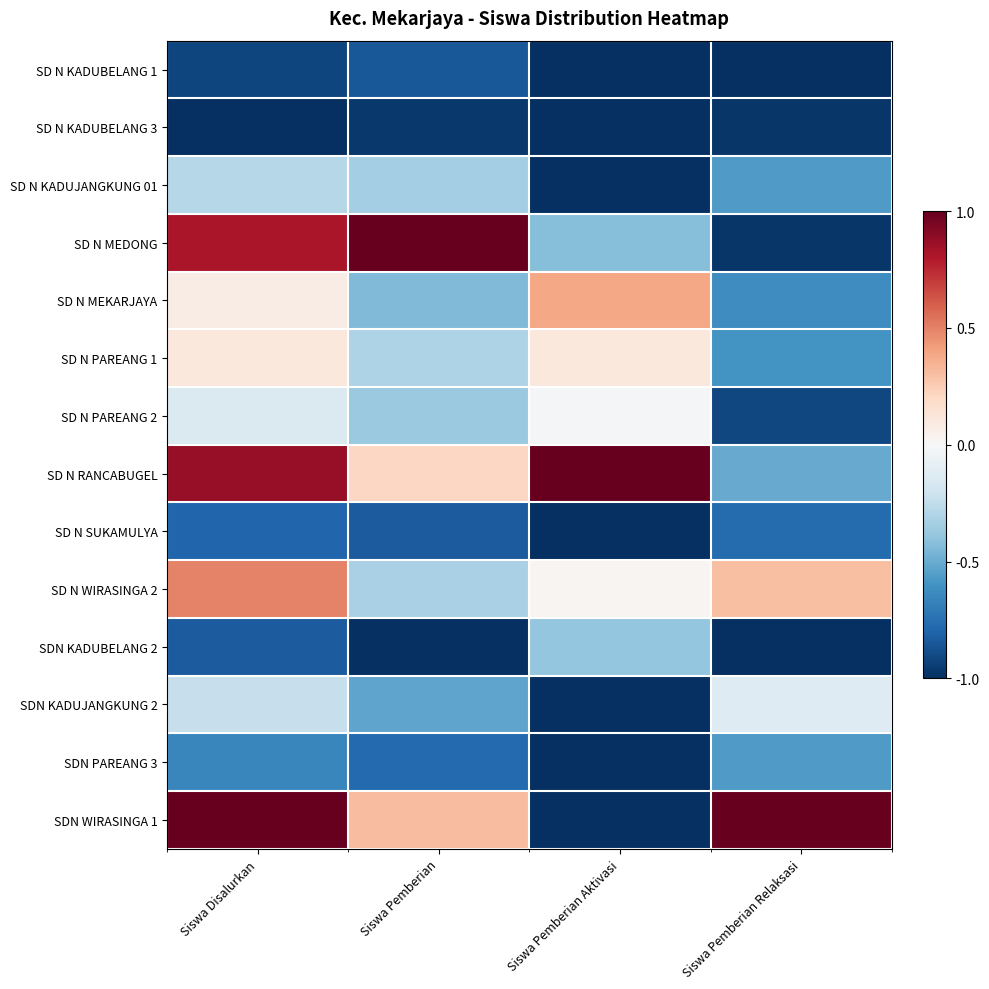

Reading right to left, extract all data points from this chart.

SD N KADUBELANG 1: Siswa Pemberian Relaksasi=-1.0	Siswa Pemberian Aktivasi=-1.0	Siswa Pemberian=-0.8	Siswa Disalurkan=-0.9
SD N KADUBELANG 3: Siswa Pemberian Relaksasi=-1.0	Siswa Pemberian Aktivasi=-1.0	Siswa Pemberian=-1.0	Siswa Disalurkan=-1.0
SD N KADUJANGKUNG 01: Siswa Pemberian Relaksasi=-0.6	Siswa Pemberian Aktivasi=-1.0	Siswa Pemberian=-0.3	Siswa Disalurkan=-0.3
SD N MEDONG: Siswa Pemberian Relaksasi=-1.0	Siswa Pemberian Aktivasi=-0.4	Siswa Pemberian=1.0	Siswa Disalurkan=0.8
SD N MEKARJAYA: Siswa Pemberian Relaksasi=-0.6	Siswa Pemberian Aktivasi=0.4	Siswa Pemberian=-0.4	Siswa Disalurkan=0.1
SD N PAREANG 1: Siswa Pemberian Relaksasi=-0.6	Siswa Pemberian Aktivasi=0.1	Siswa Pemberian=-0.3	Siswa Disalurkan=0.1
SD N PAREANG 2: Siswa Pemberian Relaksasi=-0.9	Siswa Pemberian Aktivasi=-0.0	Siswa Pemberian=-0.4	Siswa Disalurkan=-0.1
SD N RANCABUGEL: Siswa Pemberian Relaksasi=-0.5	Siswa Pemberian Aktivasi=1.0	Siswa Pemberian=0.2	Siswa Disalurkan=0.9
SD N SUKAMULYA: Siswa Pemberian Relaksasi=-0.8	Siswa Pemberian Aktivasi=-1.0	Siswa Pemberian=-0.8	Siswa Disalurkan=-0.8
SD N WIRASINGA 2: Siswa Pemberian Relaksasi=0.3	Siswa Pemberian Aktivasi=0.0	Siswa Pemberian=-0.3	Siswa Disalurkan=0.5
SDN KADUBELANG 2: Siswa Pemberian Relaksasi=-1.0	Siswa Pemberian Aktivasi=-0.4	Siswa Pemberian=-1.0	Siswa Disalurkan=-0.8
SDN KADUJANGKUNG 2: Siswa Pemberian Relaksasi=-0.1	Siswa Pemberian Aktivasi=-1.0	Siswa Pemberian=-0.5	Siswa Disalurkan=-0.2
SDN PAREANG 3: Siswa Pemberian Relaksasi=-0.6	Siswa Pemberian Aktivasi=-1.0	Siswa Pemberian=-0.8	Siswa Disalurkan=-0.7
SDN WIRASINGA 1: Siswa Pemberian Relaksasi=1.0	Siswa Pemberian Aktivasi=-1.0	Siswa Pemberian=0.3	Siswa Disalurkan=1.0